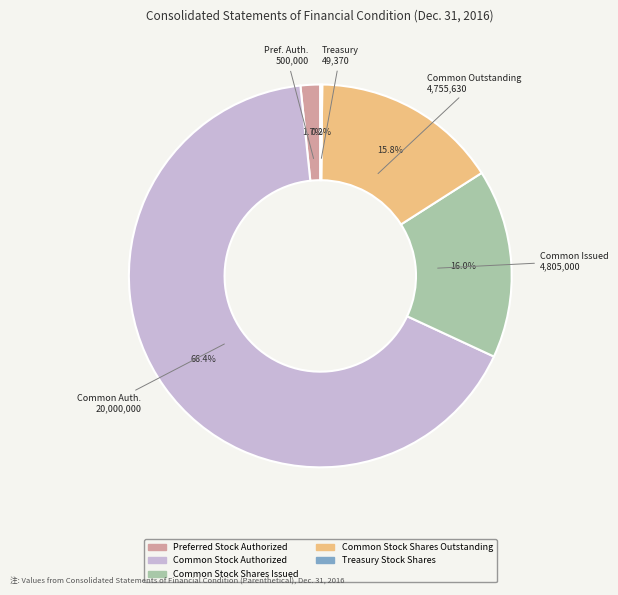

Is Common Stock Shares Issued the majority of the pie?

No